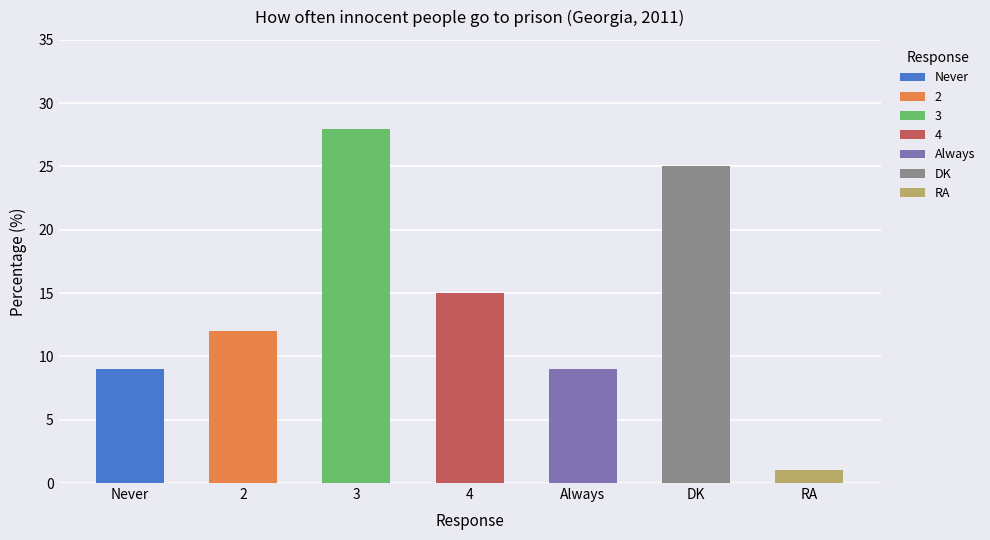

Reading left to right, what are all the values shown in this chart?

Never=9	2=12	3=28	4=15	Always=9	DK=25	RA=1